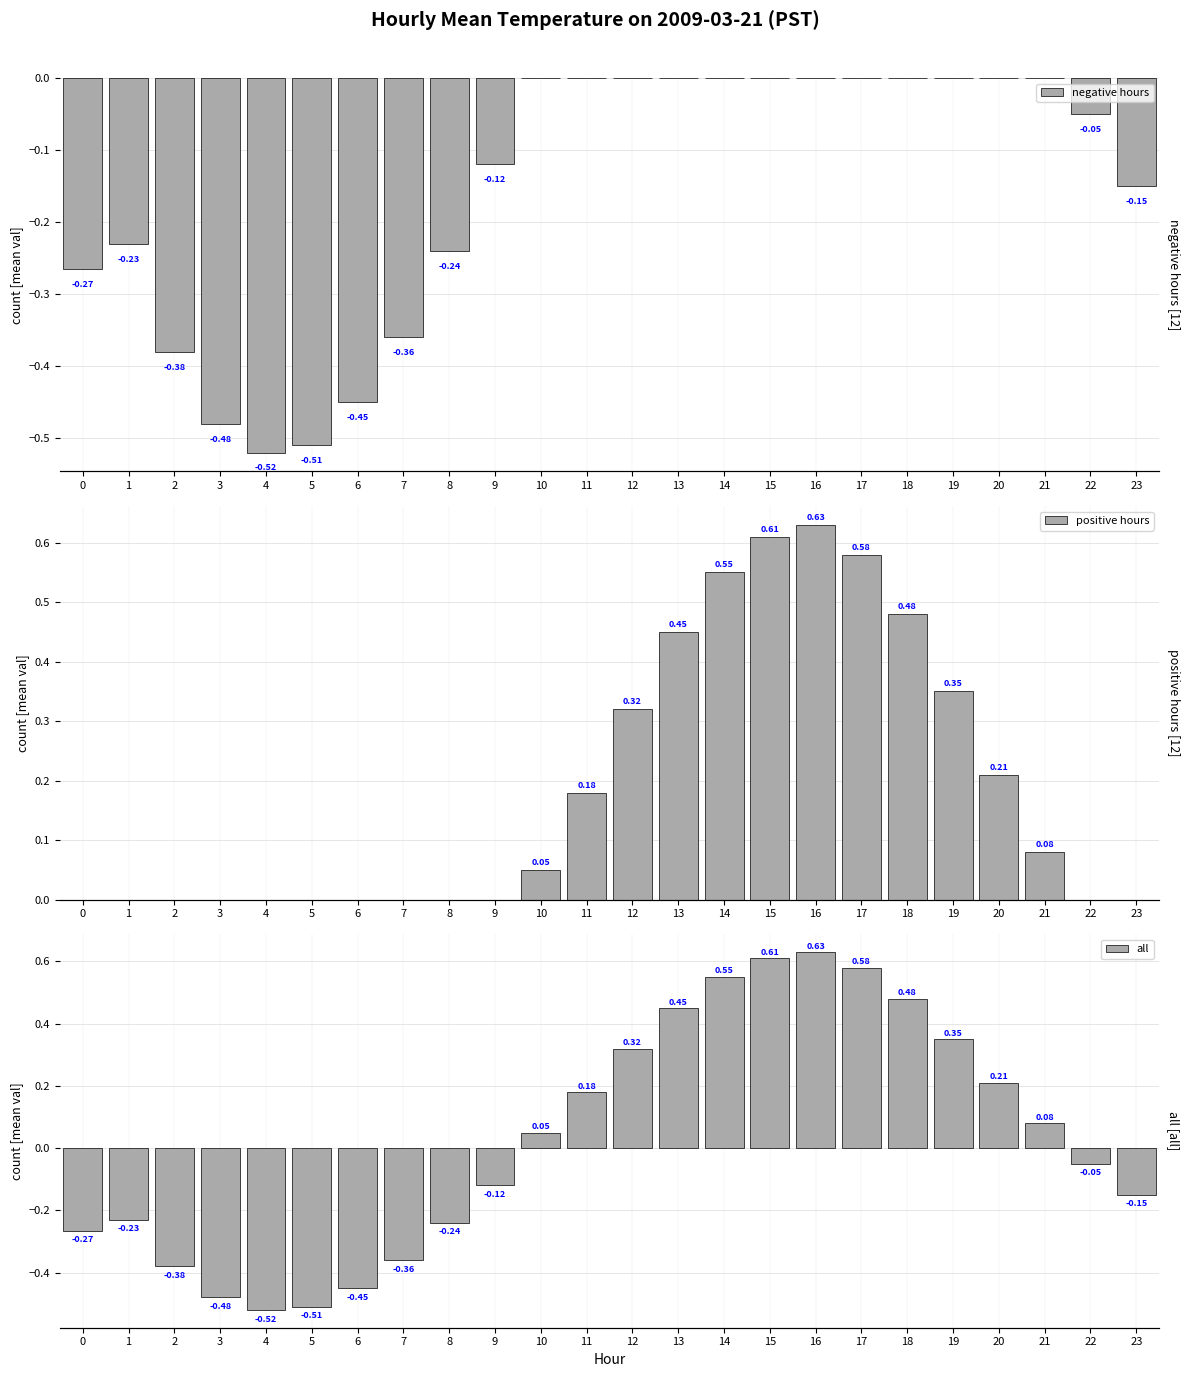

Reading left to right, list all the values displayed in this chart.

negative hours: 0=-0.3	1=-0.2	2=-0.4	3=-0.5	4=-0.5	5=-0.5	6=-0.5	7=-0.4	8=-0.2	9=-0.1	10=0.0	11=0.0	12=0.0	13=0.0	14=0.0	15=0.0	16=0.0	17=0.0	18=0.0	19=0.0	20=0.0	21=0.0	22=-0.1	23=-0.1
positive hours: 0=0.0	1=0.0	2=0.0	3=0.0	4=0.0	5=0.0	6=0.0	7=0.0	8=0.0	9=0.0	10=0.1	11=0.2	12=0.3	13=0.5	14=0.6	15=0.6	16=0.6	17=0.6	18=0.5	19=0.3	20=0.2	21=0.1	22=0.0	23=0.0
all: 0=-0.3	1=-0.2	2=-0.4	3=-0.5	4=-0.5	5=-0.5	6=-0.5	7=-0.4	8=-0.2	9=-0.1	10=0.1	11=0.2	12=0.3	13=0.5	14=0.6	15=0.6	16=0.6	17=0.6	18=0.5	19=0.3	20=0.2	21=0.1	22=-0.1	23=-0.1